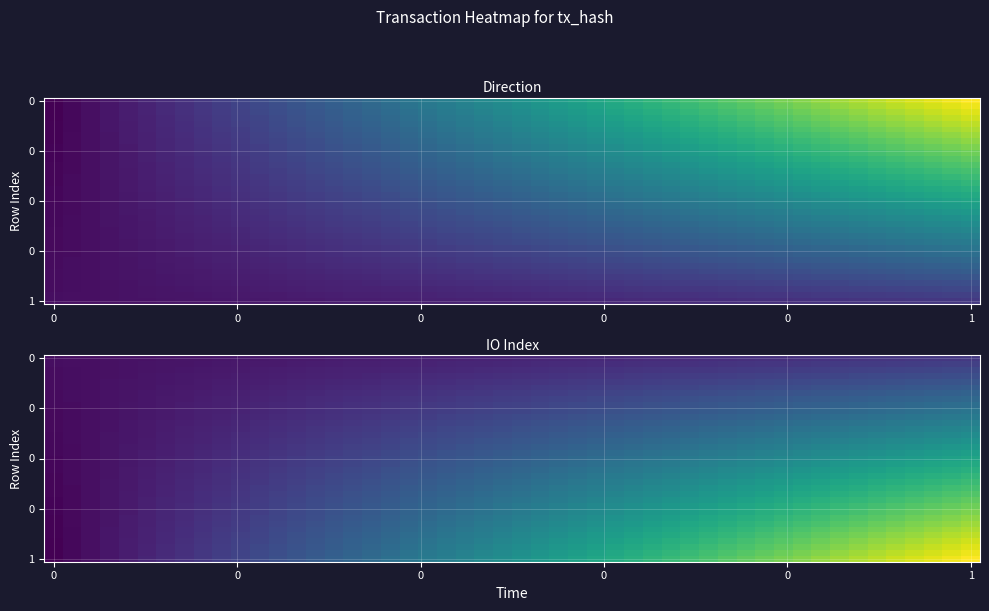

True or false: f8484f797679a34b60a2417f04dc2af0de35466 has a value of 92 at io_index.

False